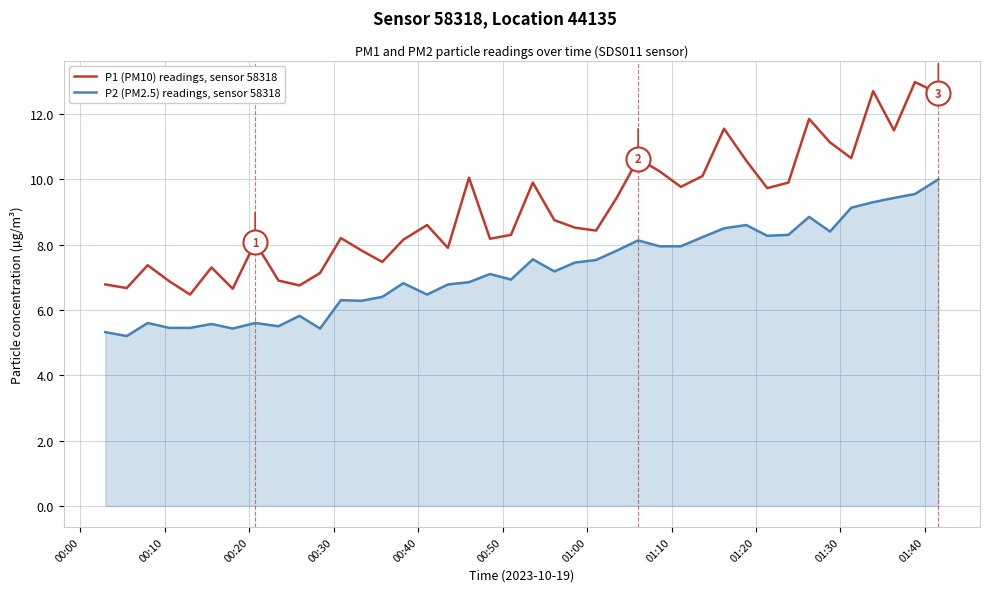

Which series has the largest total across all categories?

P1 (PM10) readings, sensor 58318